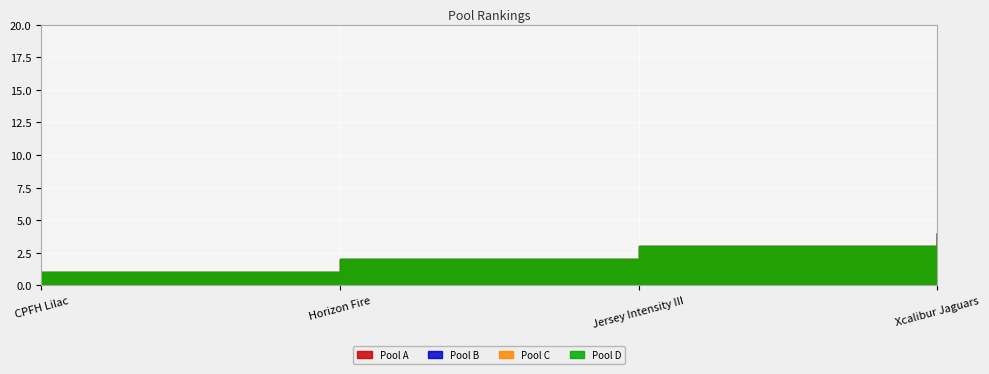

What position from the right is Jersey Intensity III?

2